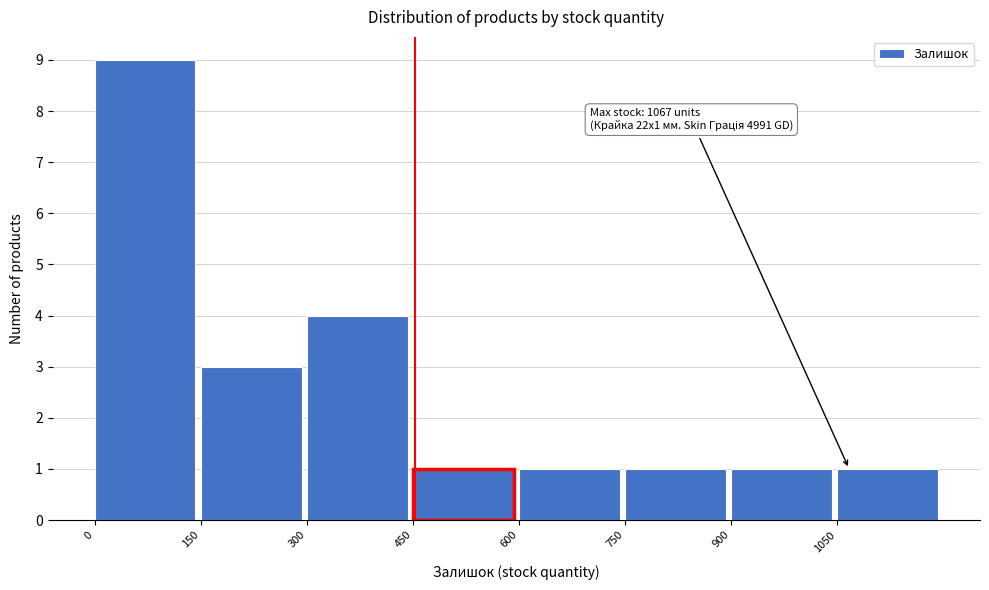

Which range on the x-axis has the tallest bar?

0 to 150